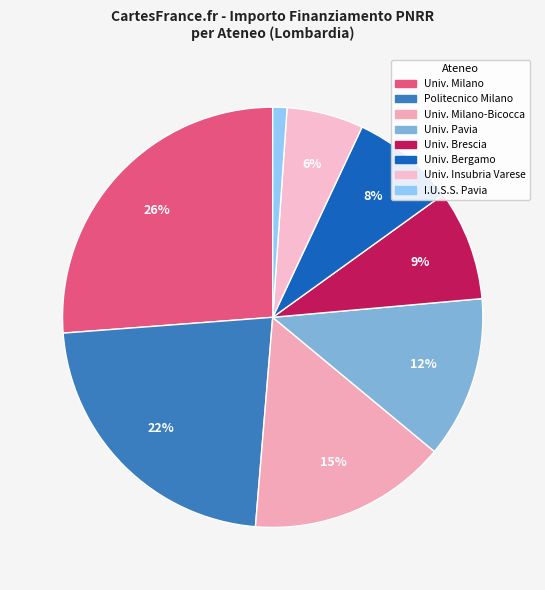

Count the number of slices in the pie.

8